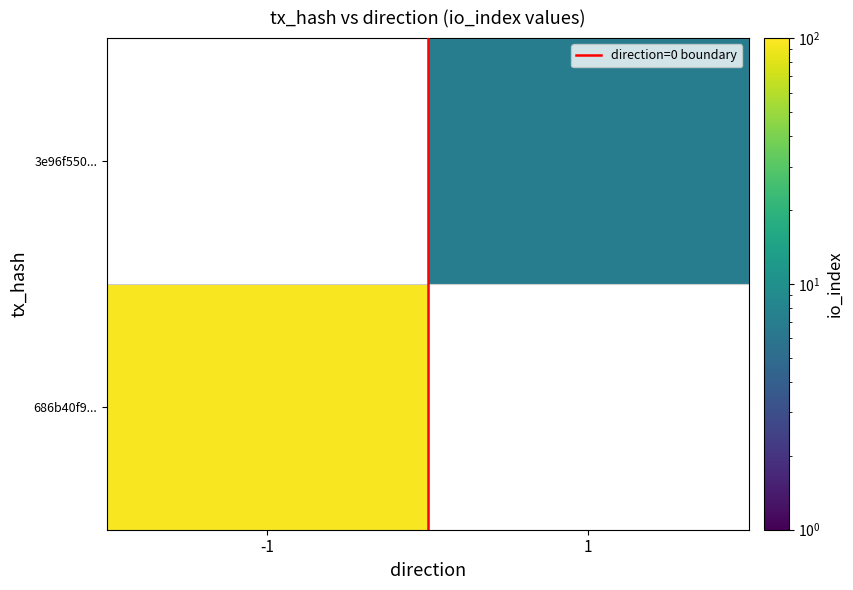

At how many categories does at least one series exceed 85?

1